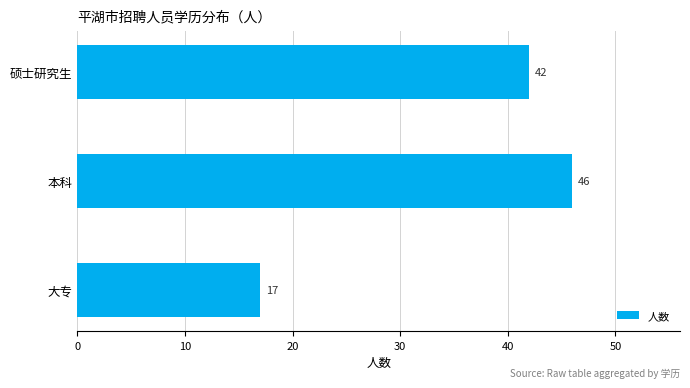

The value at 硕士研究生 is 75. True or false?

False